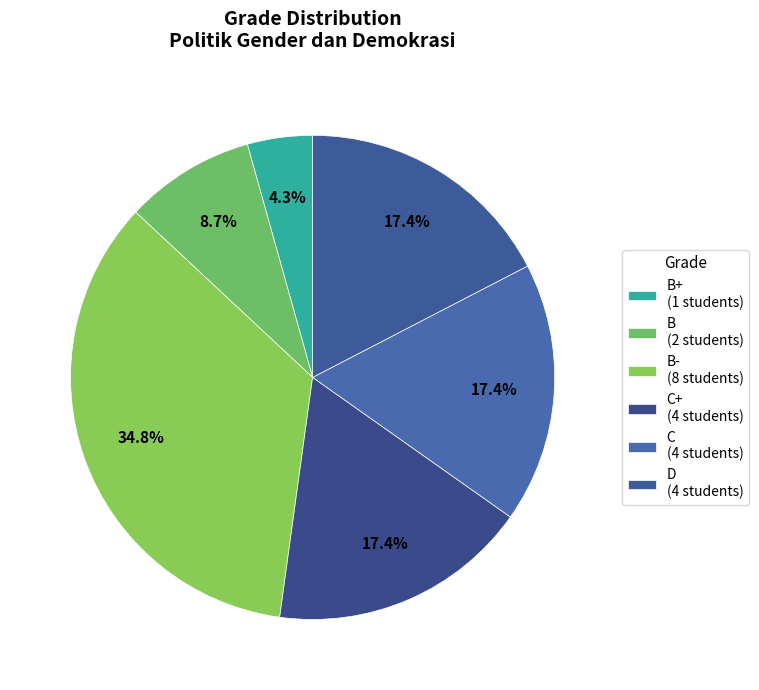

Count the number of slices in the pie.

6